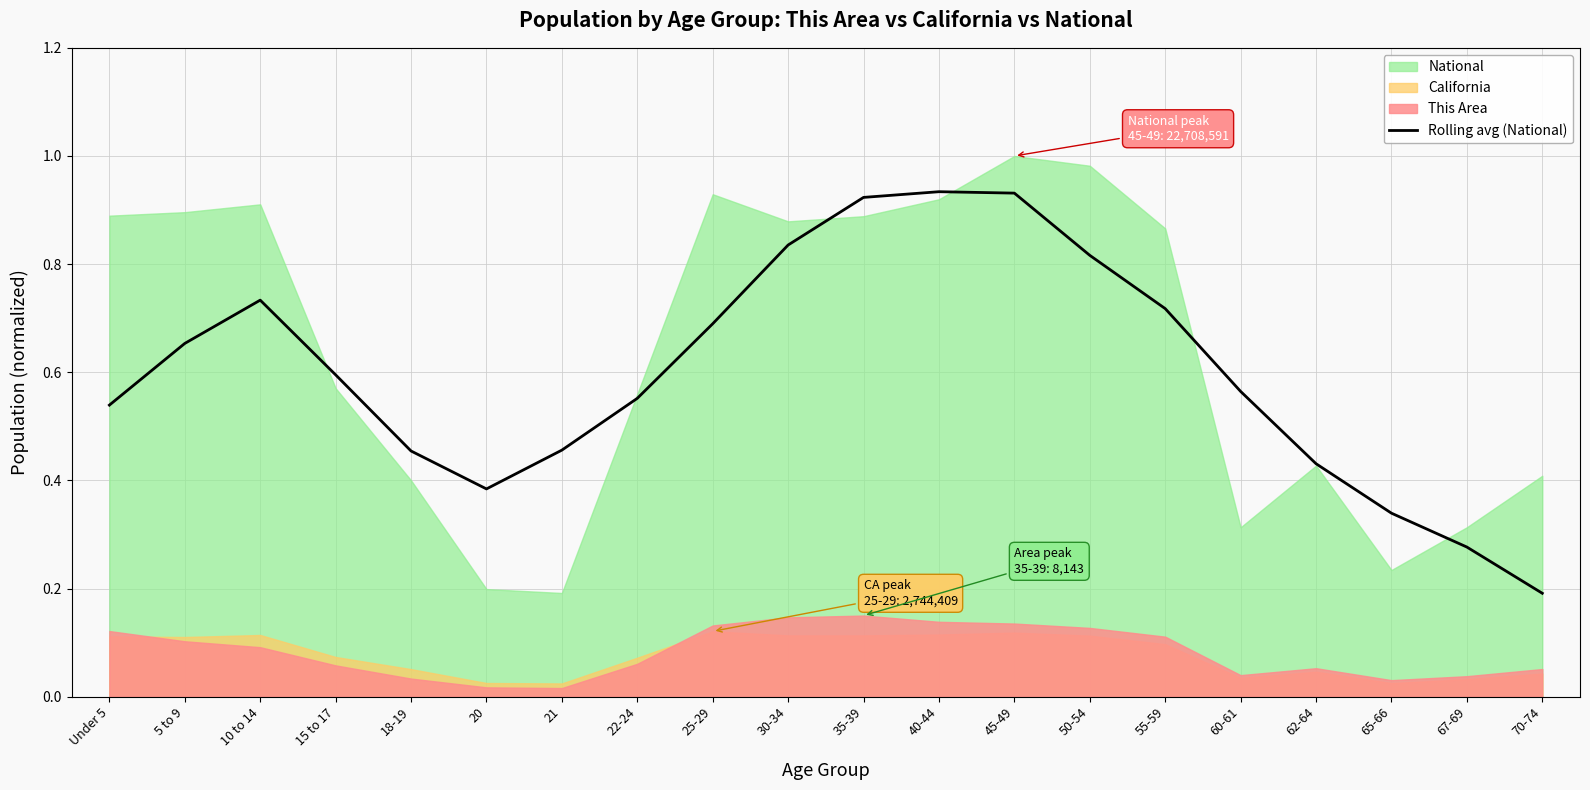

Does the chart display data point markers on the line(s)?

No